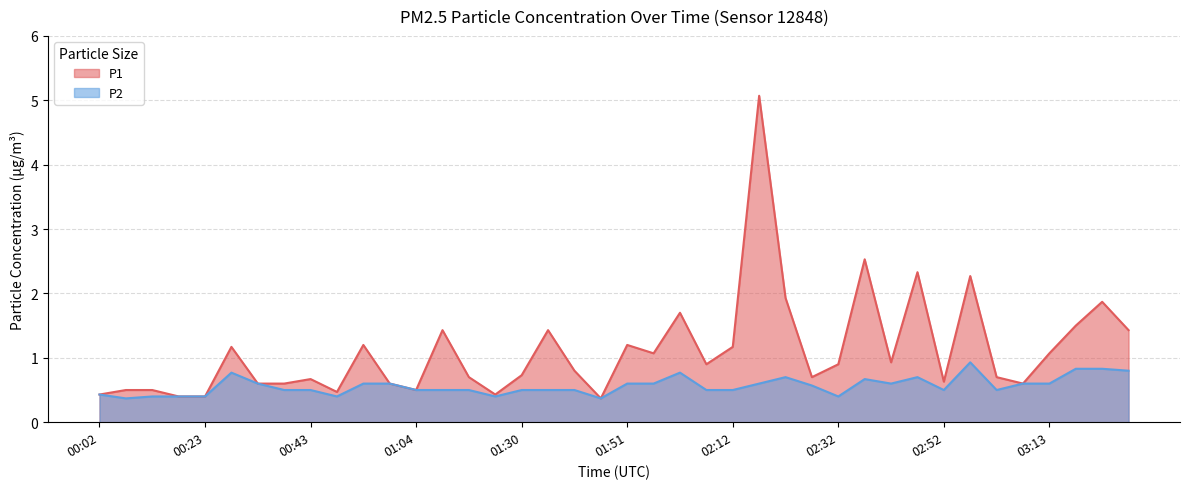

What are all the series names shown in the legend?

P1, P2